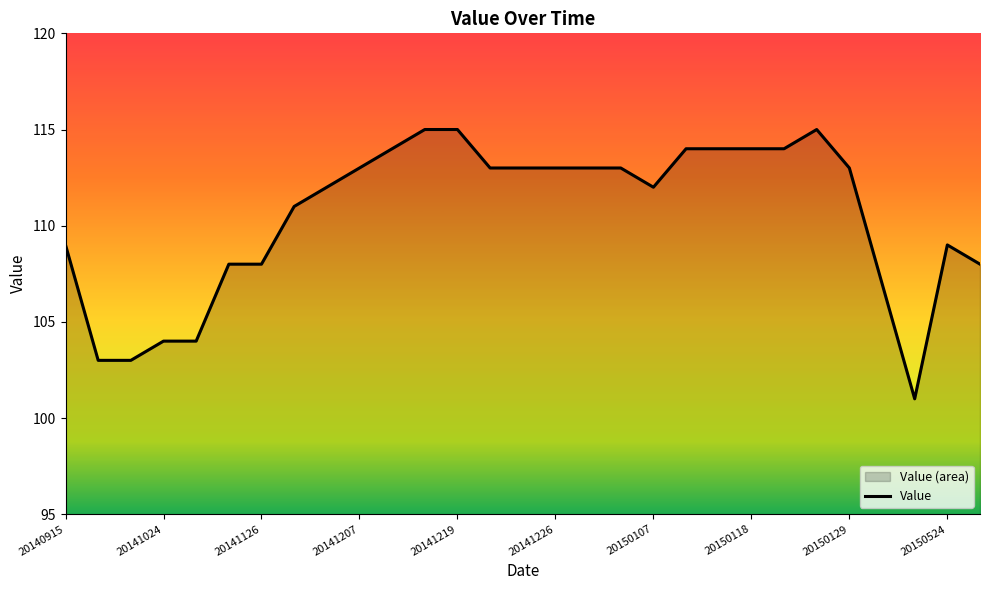

True or false: the data shows 54 at 11.

False